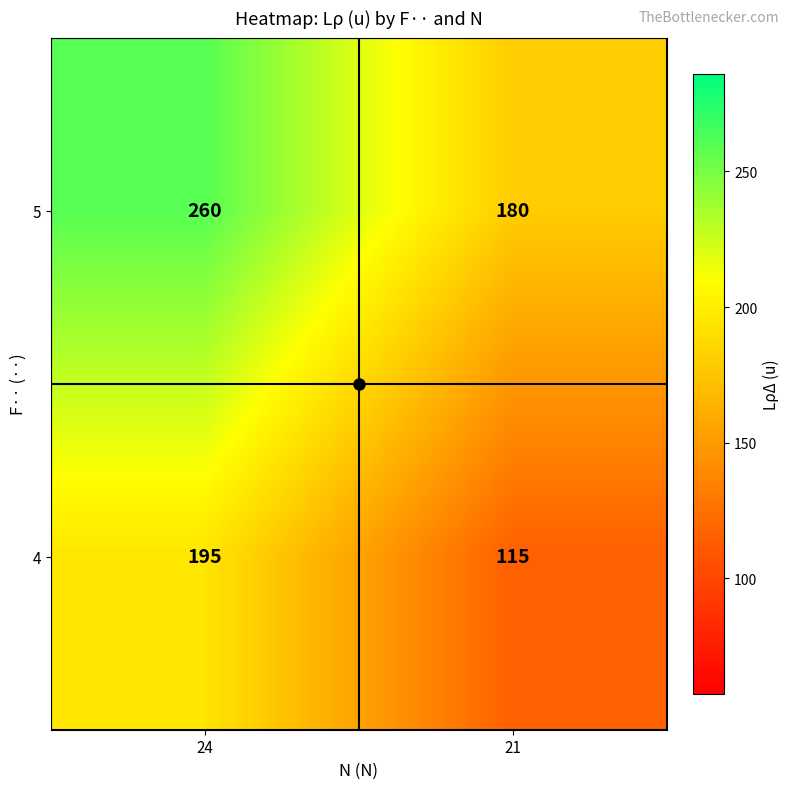

What is the difference between the maximum and minimum values in the 4 series?

80